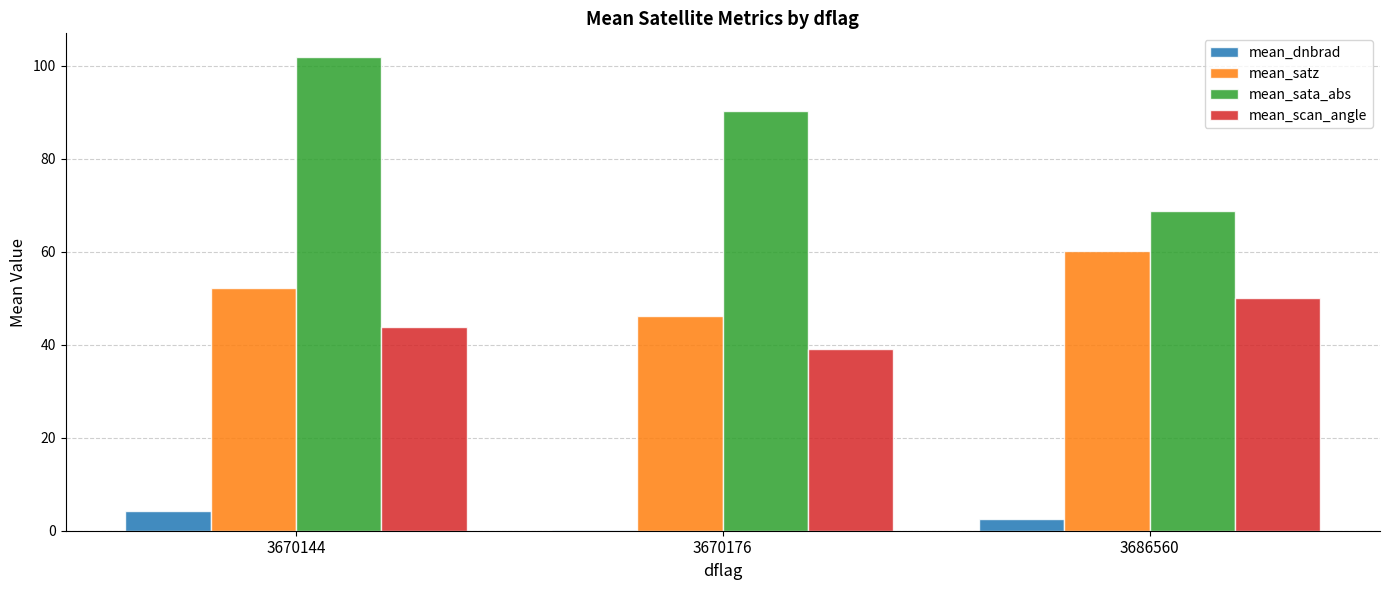

Reading left to right, transcribe all the data shown in this chart.

mean_dnbrad: 4.3	0.2	2.5
mean_satz: 52.2	46.2	60.1
mean_sata_abs: 101.9	90.2	68.8
mean_scan_angle: 43.8	39.2	50.0